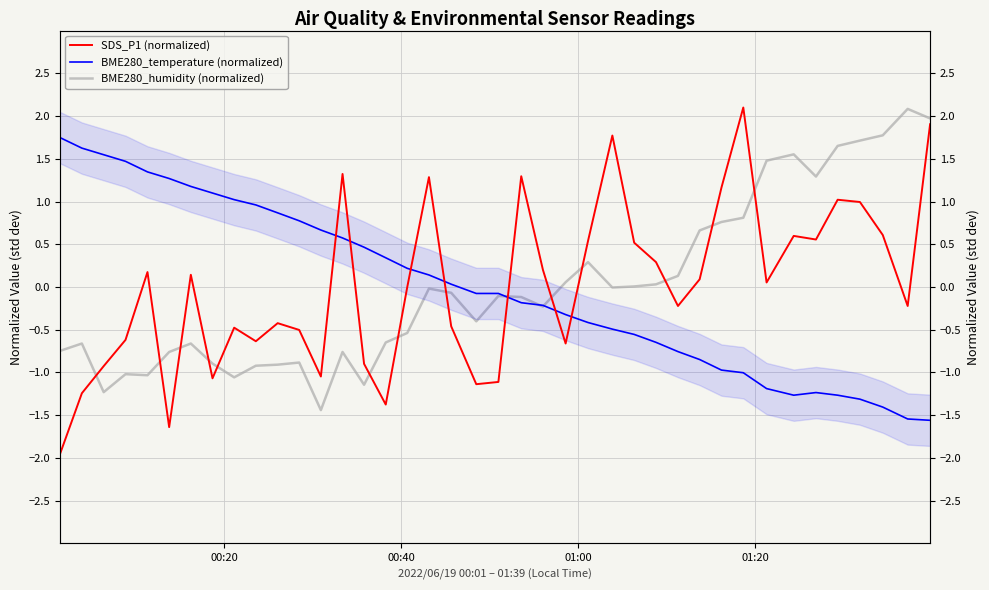

Which series ends up on top after the final intersection of BME280_humidity (normalized) and BME280_temperature (normalized)?

BME280_humidity (normalized)